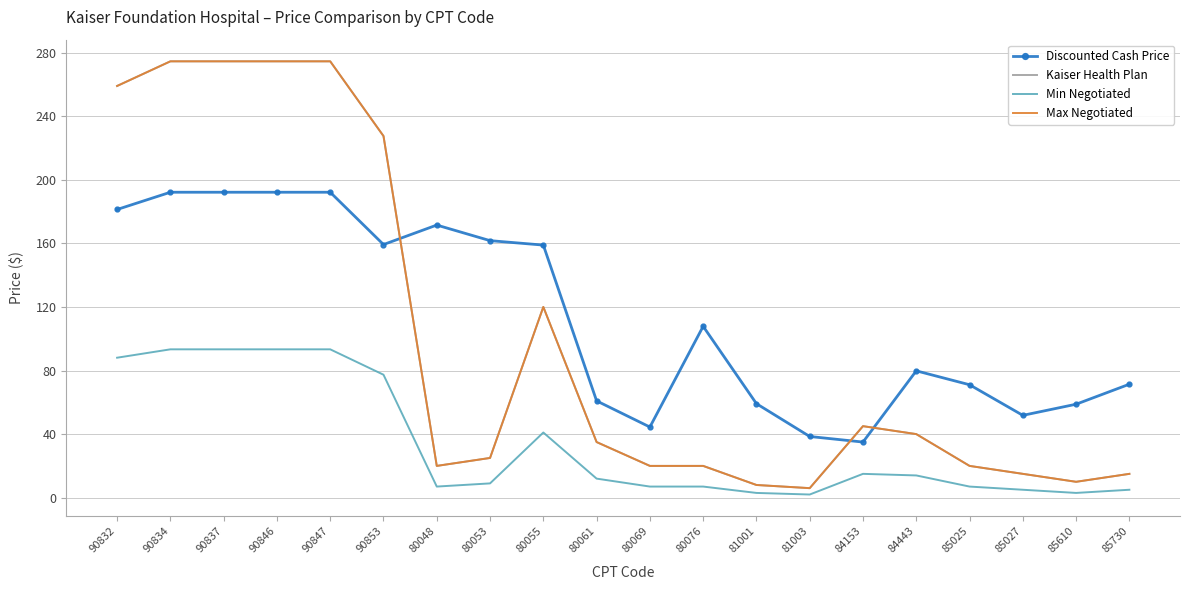

At which category does Min Negotiated reach its first local valley?

80048